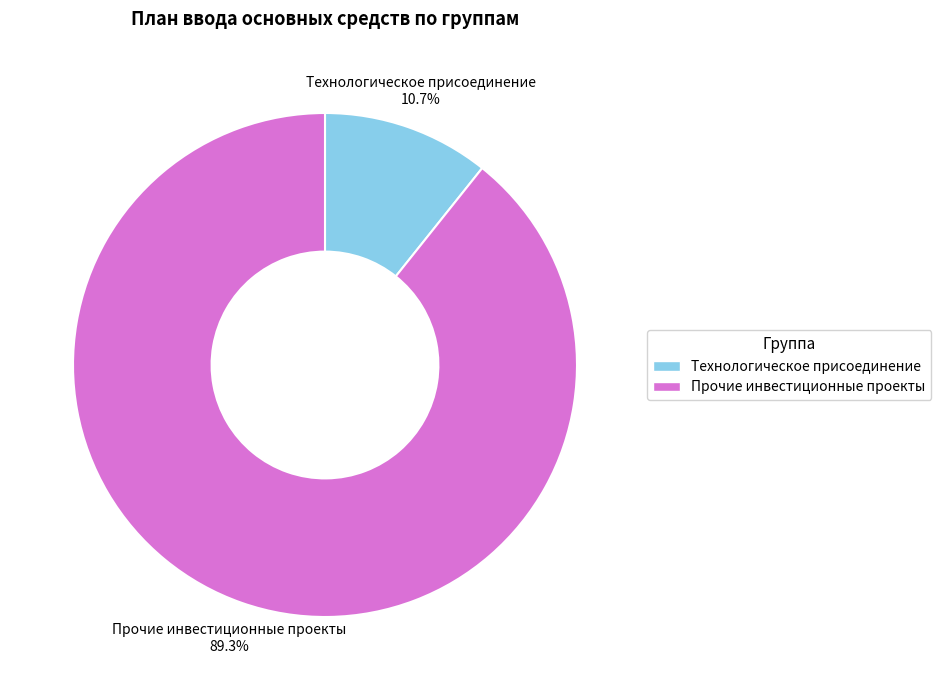

Which category has the biggest portion of the pie?

Прочие инвестиционные проекты